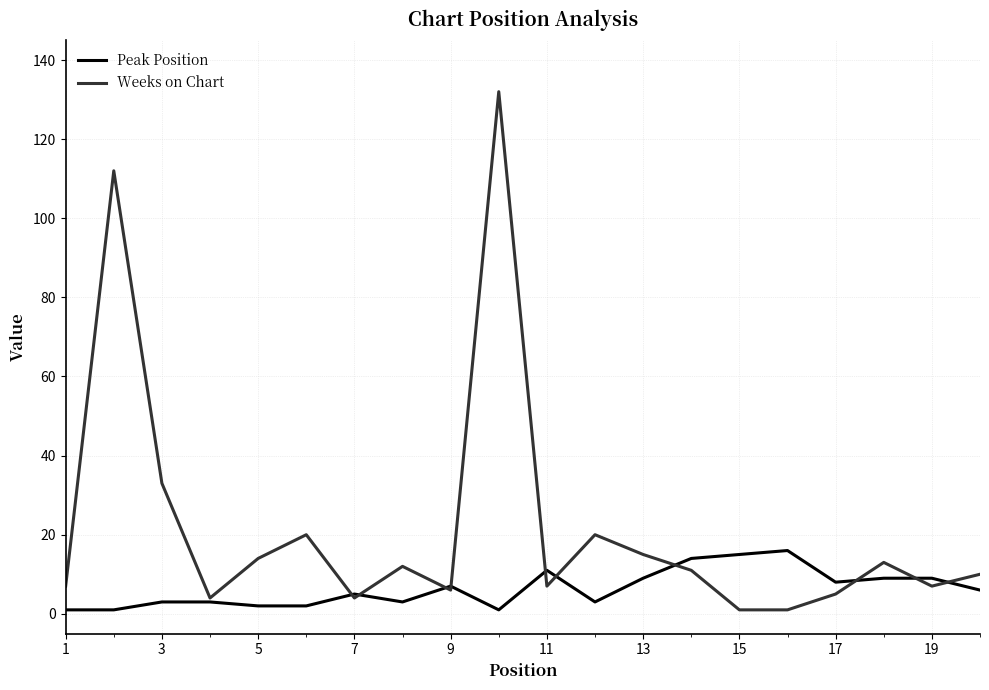

What is the maximum value for Weeks on Chart?

132